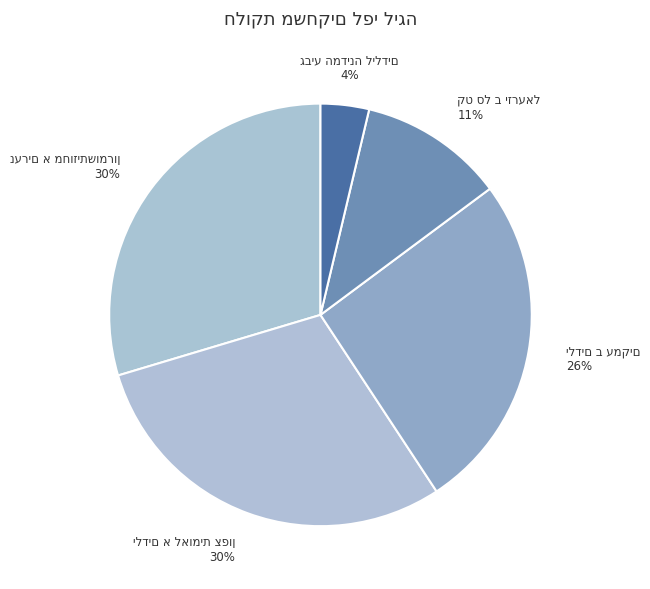

Is it true that קט סל ב יזרעאל is 6% of the pie?

False